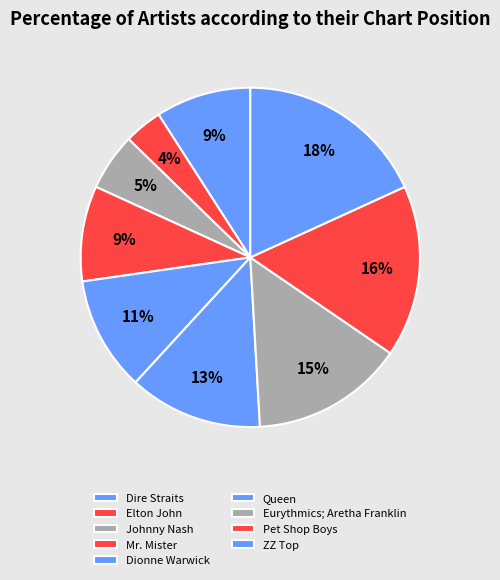

Approximately how many times larger is the value at Elton John compared to Dire Straits?

0.4